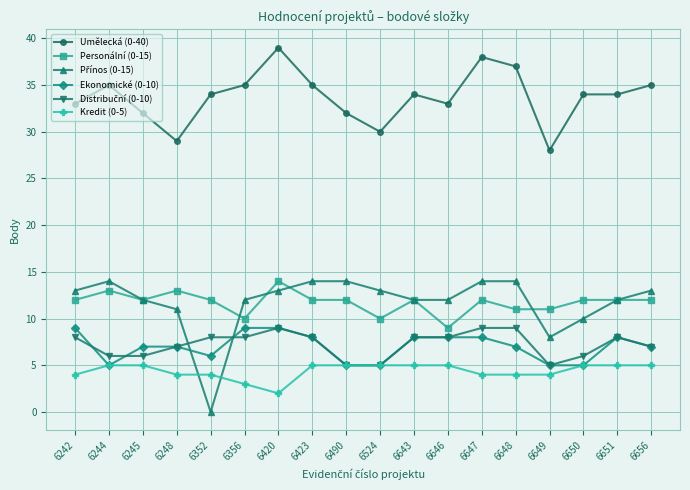

How many Kredit (0-5) values are between 4 and 5?

16